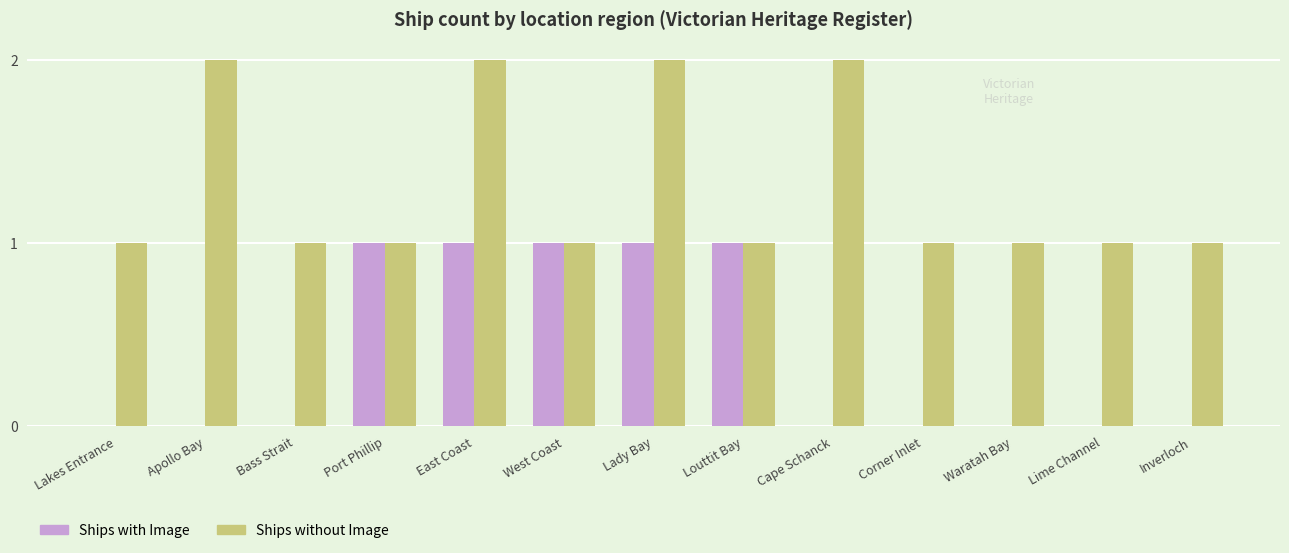

True or false: Ships without Image has a value of 2 at East Coast.

True